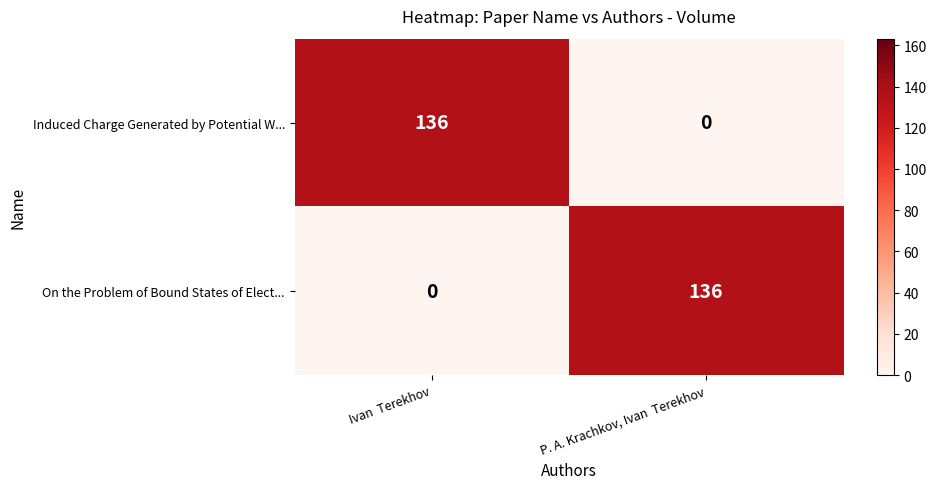

True or false: On the Problem of Bound States of Elect... has a value of 136 at P. A. Krachkov, Ivan  Terekhov.

True